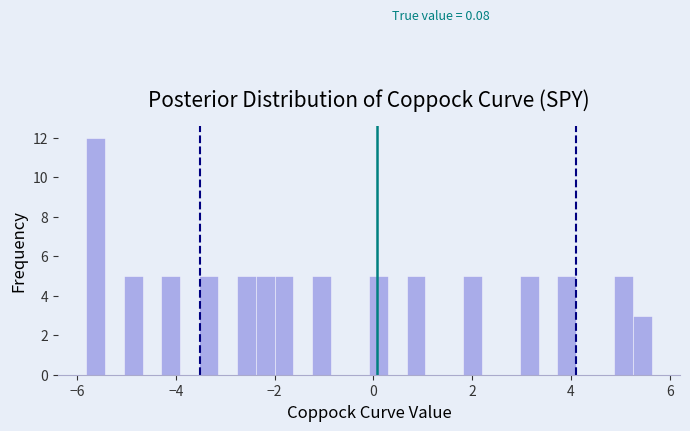

Around what value on the x-axis is the tallest bar? Give the approximate position of its centre, as read against the axis.

-5.6